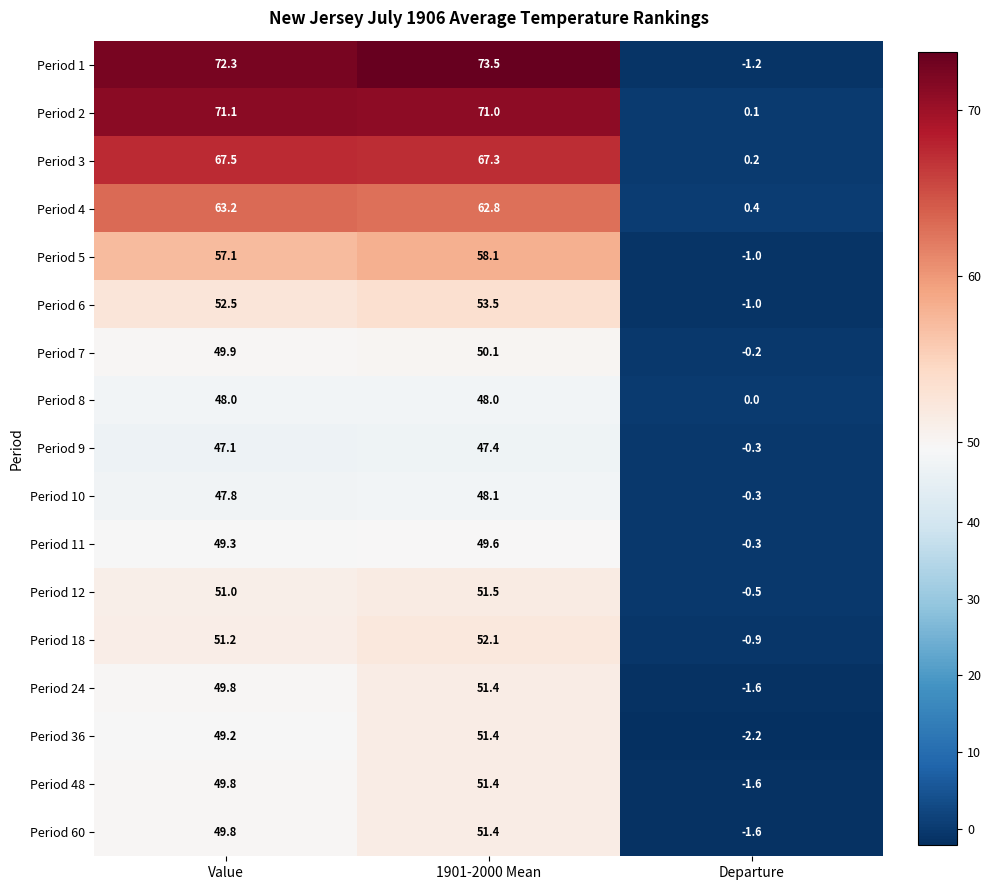

The value of Period 11 at 1901-2000 Mean is 49.6. True or false?

True